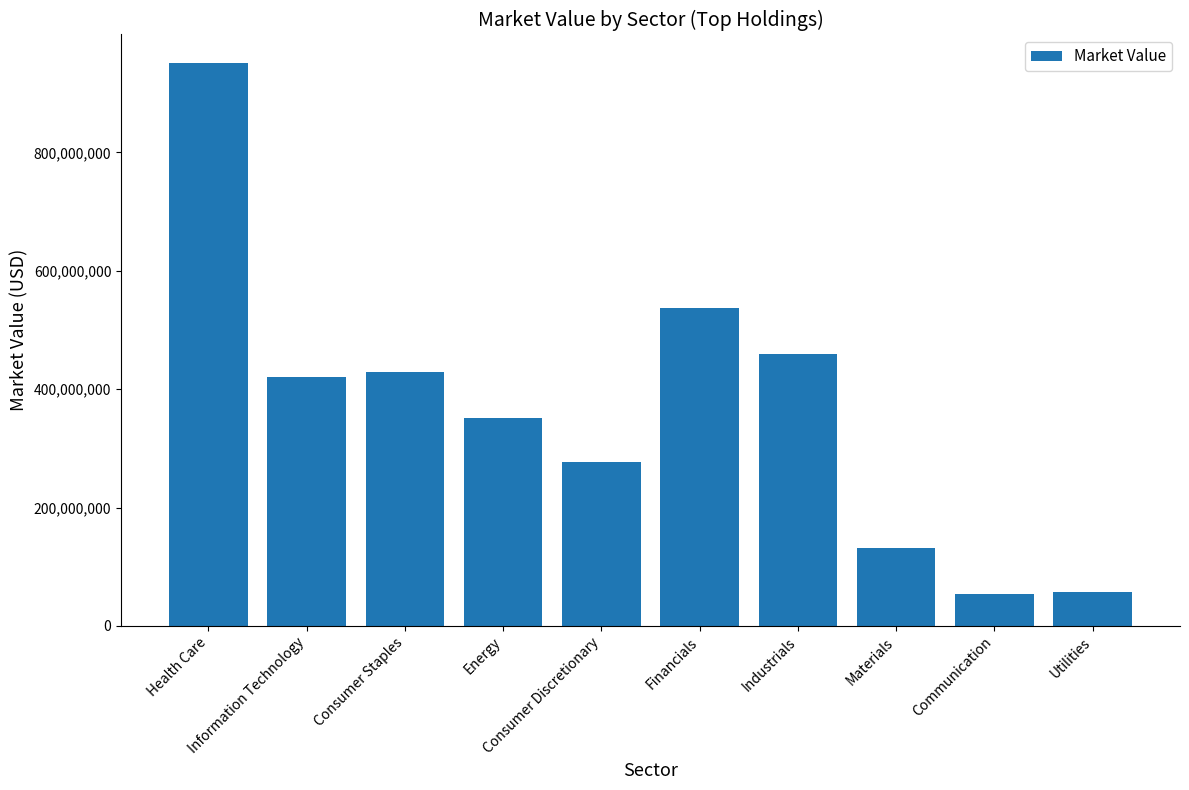

True or false: the data shows 132524120.1 at Materials.

True